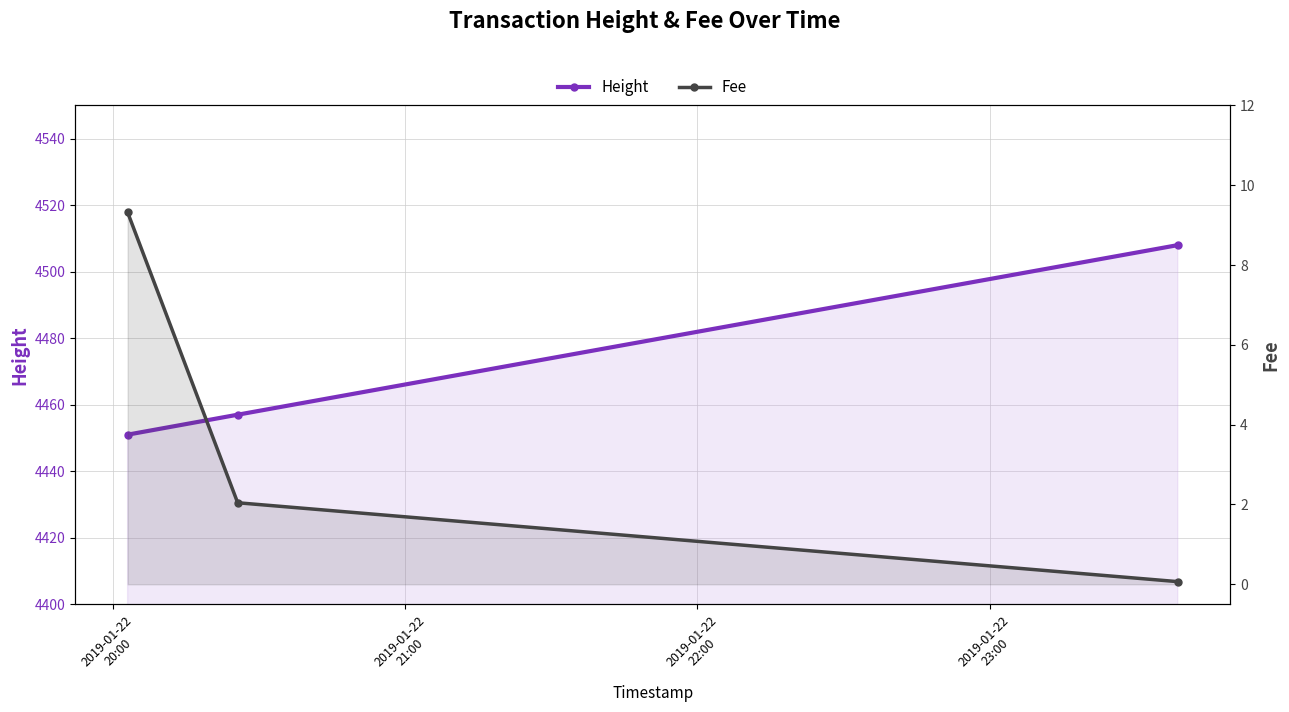

What are all the series names shown in the legend?

Height, Fee